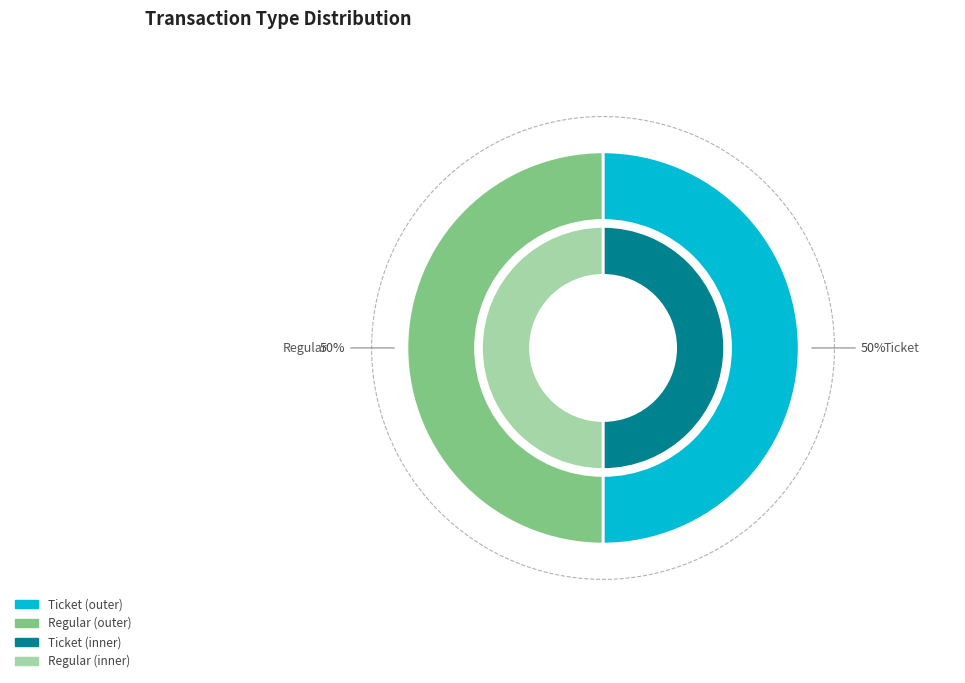

Is Ticket the majority of the pie?

Yes